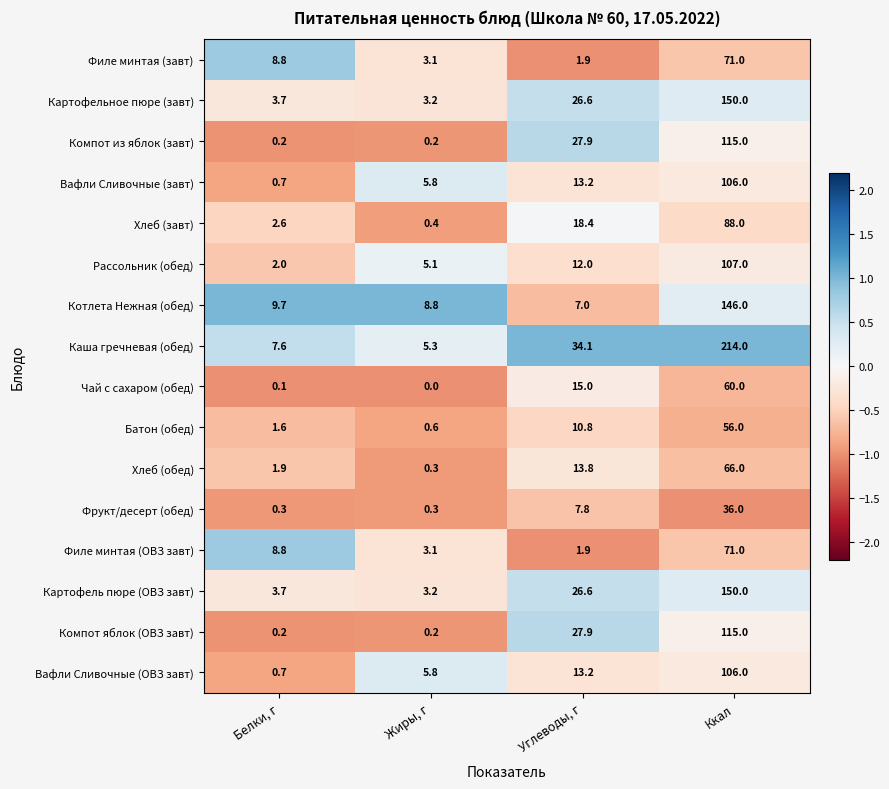

List the labels in order of Вафли Сливочные (завт) value, largest first.

Ккал, Углеводы, г, Жиры, г, Белки, г